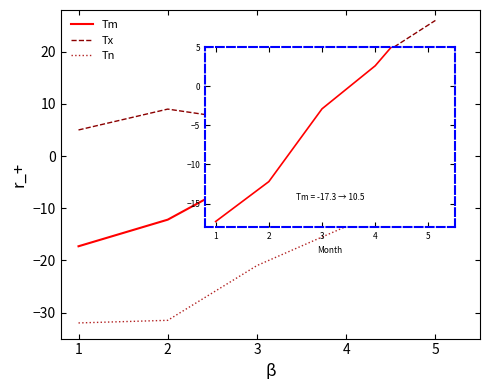

Rank the series at 5 from lowest to highest value.

Tn, Tm, Tx